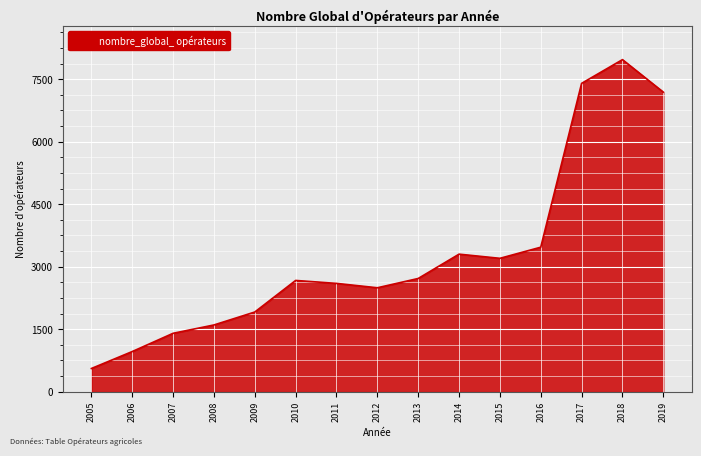

The value at 2018 is 7970. True or false?

True